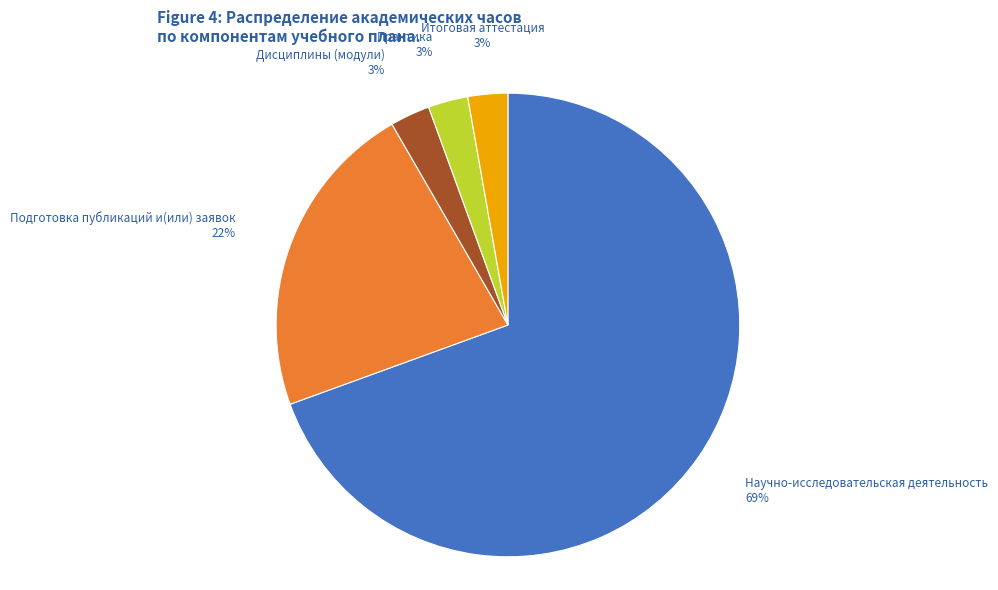

To the nearest percent, what is the average slice percentage?

20%